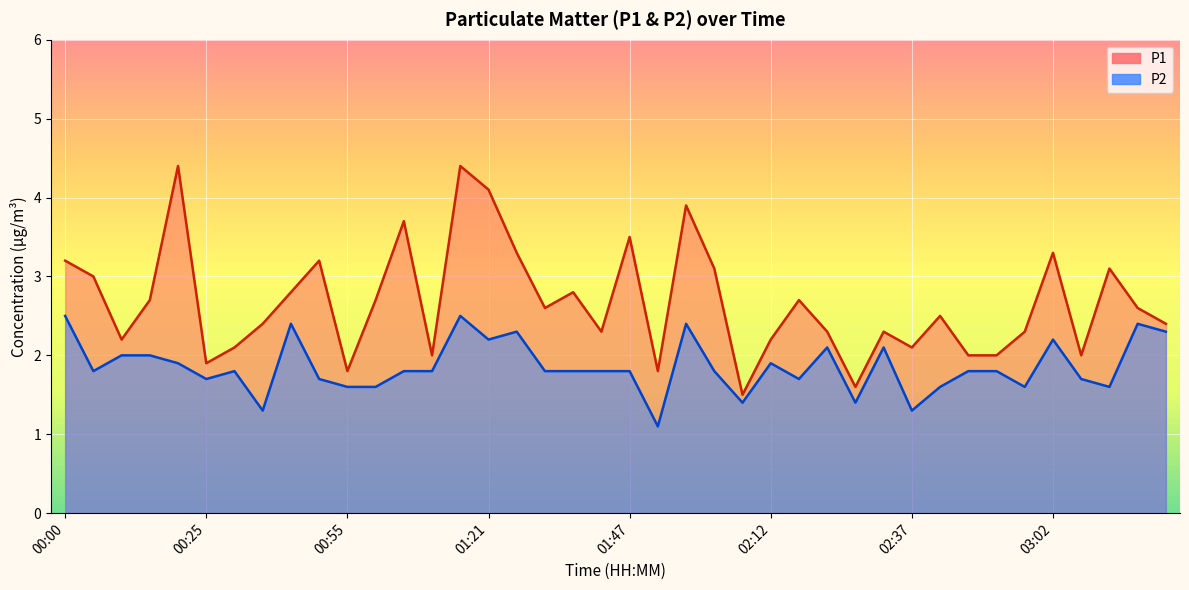

How many values in the P1 series exceed 2?

31